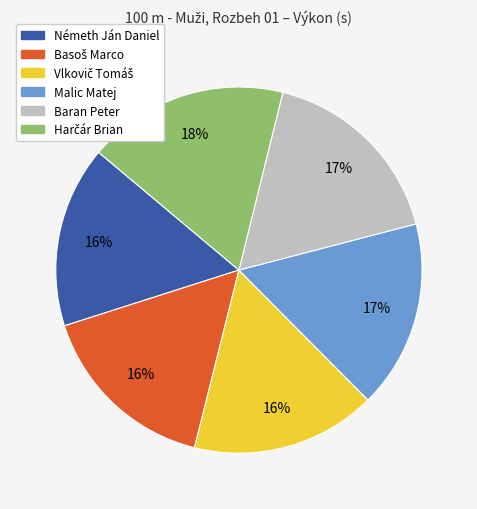

What percentage is the Malic Matej slice, to the nearest percent?

17%